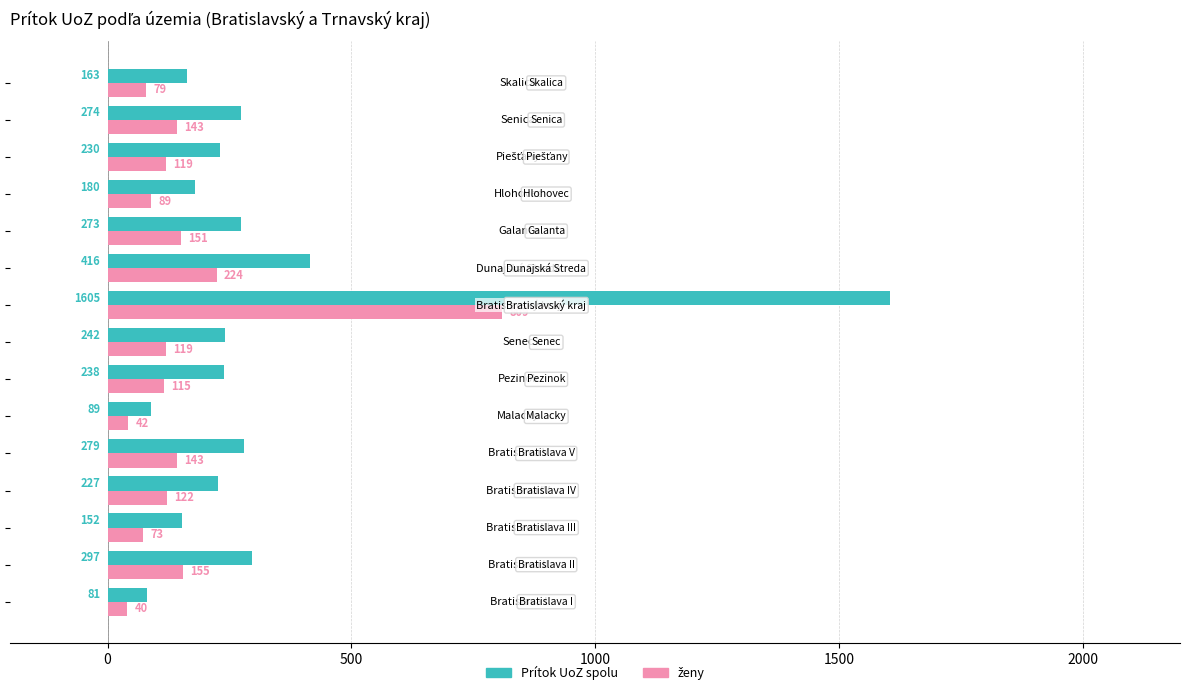

How many values in the Prítok UoZ spolu series are below 238?

7